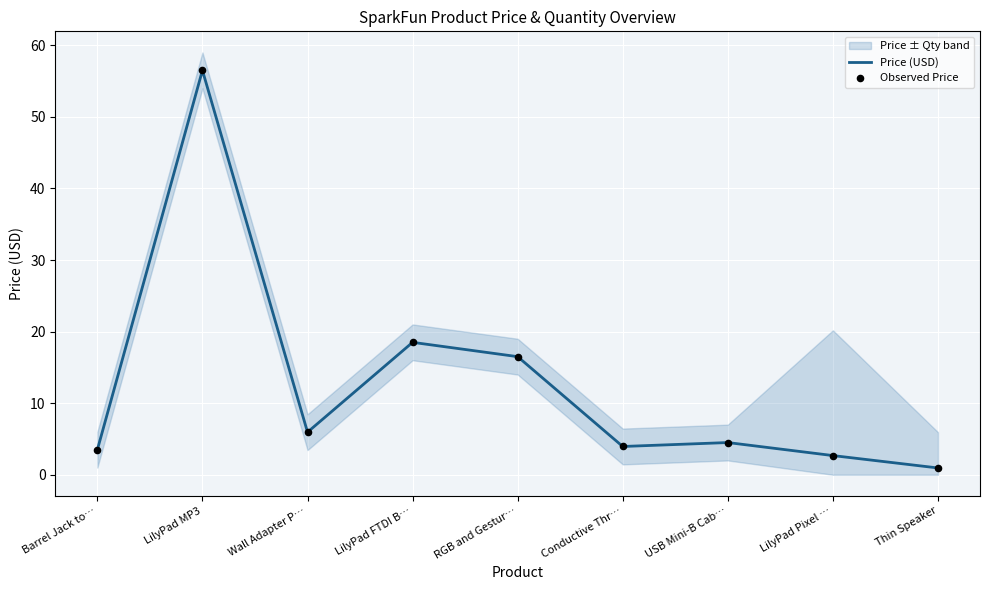

Is the value of Observed Price at Wall Adapter P… greater than the value of Price (USD) at LilyPad FTDI B…?

No